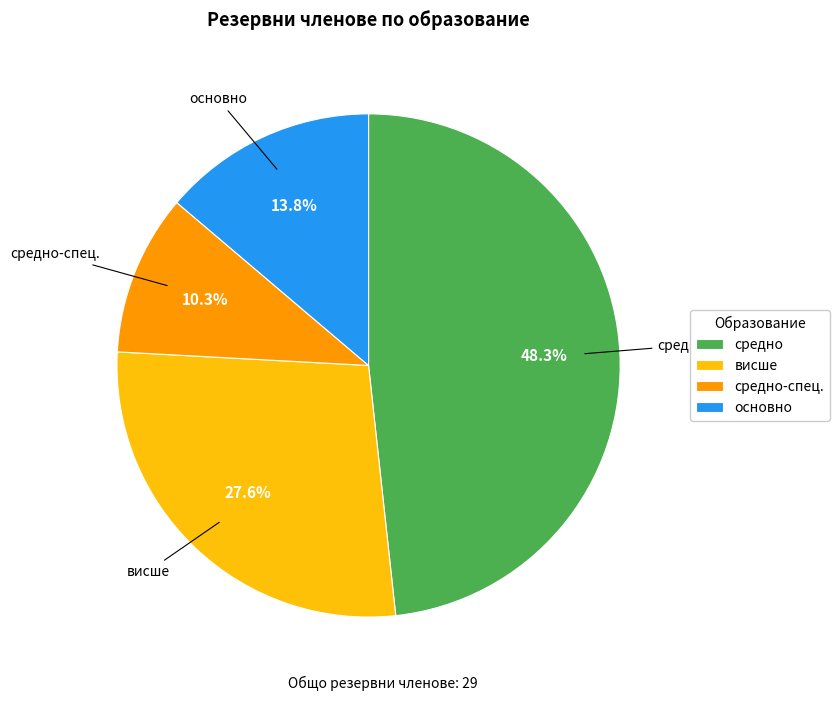

To the nearest percent, what portion does основно represent?

14%